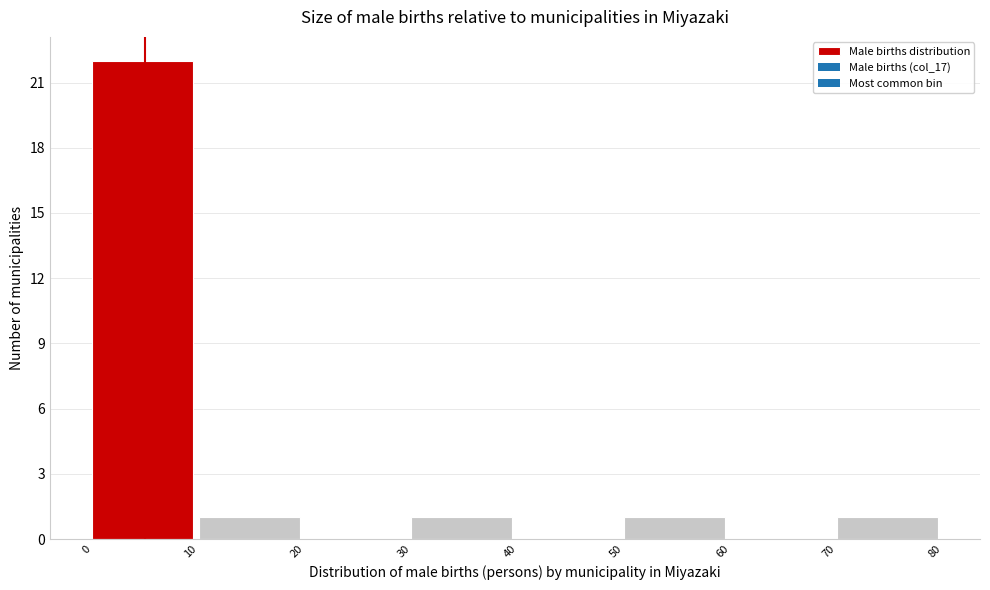

Reading left to right, list every bar in this chart as the range it spans on the x-axis followed by its height. The values are not printed on the chart, so give them approximately, as read against the axis.

0 to 10: 22
10 to 20: 1
20 to 30: 0
30 to 40: 1
40 to 50: 0
50 to 60: 1
60 to 70: 0
70 to 80: 1